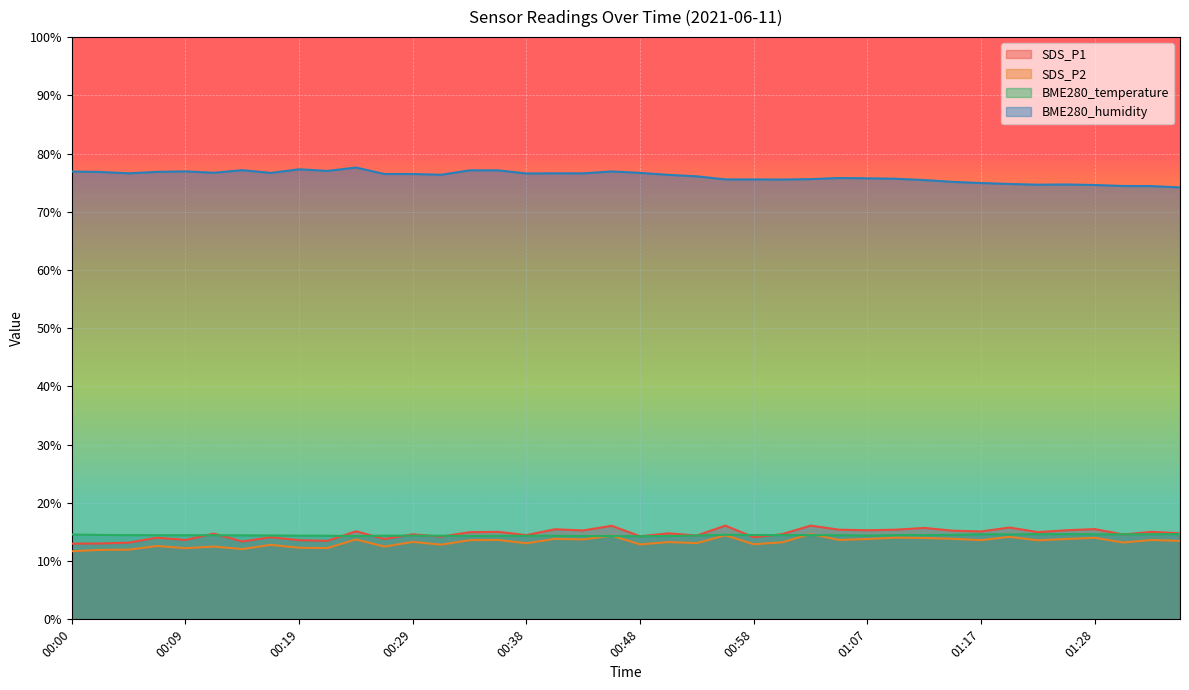

How many lines are shown in the chart?

4